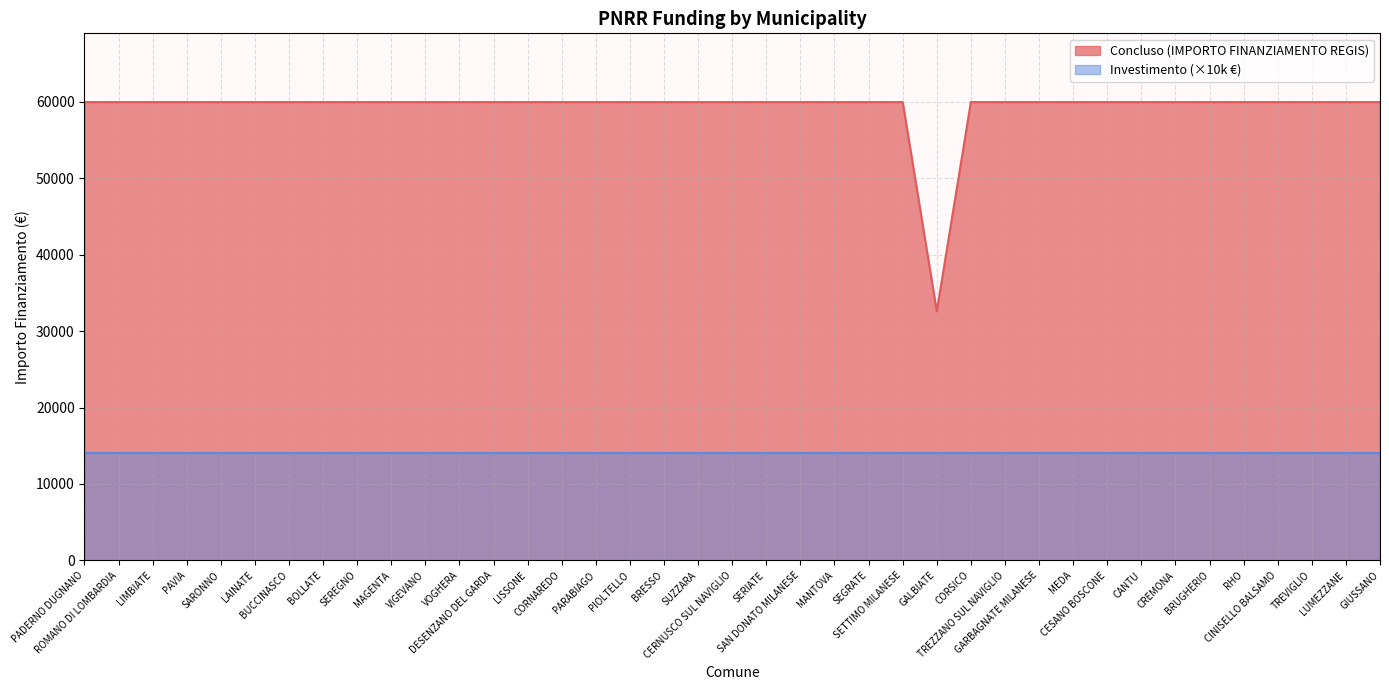

The value at PADERNO DUGNANO is 59966. True or false?

True